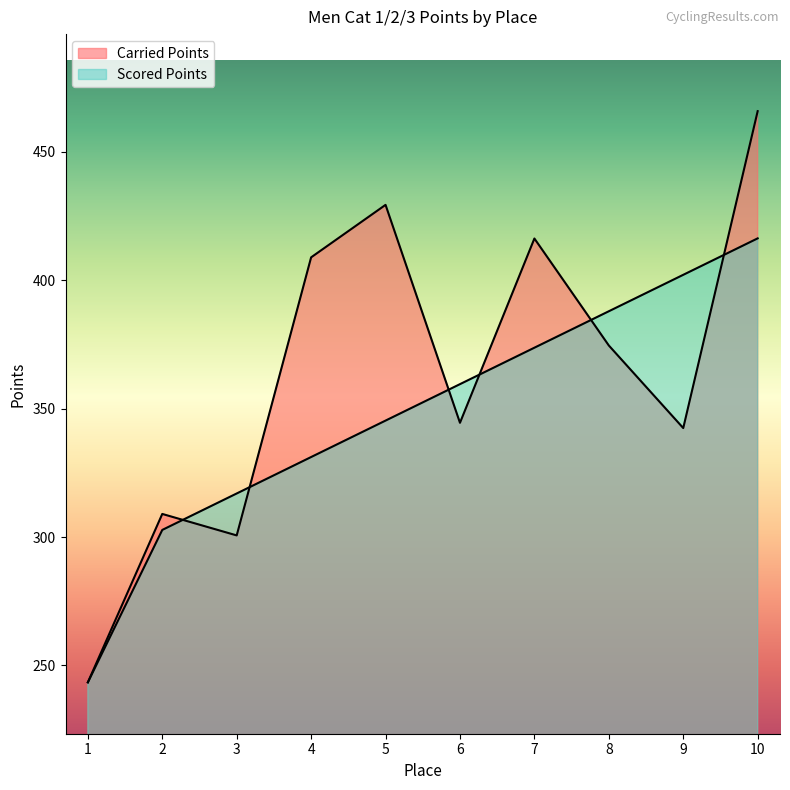

How many data points in Scored Points are above 359?

5